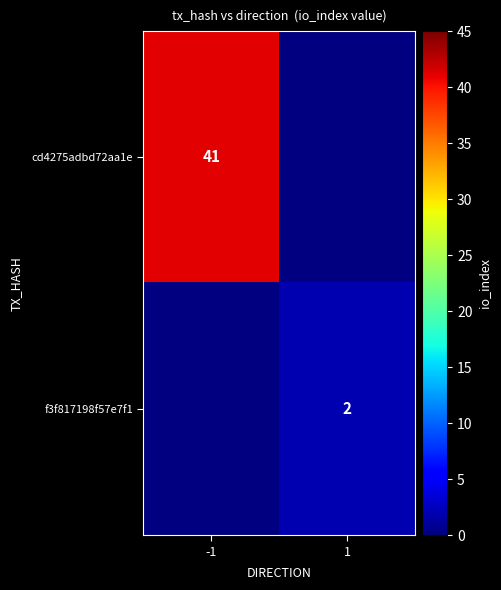

The value of cd4275adbd72aa1e at -1 is 41. True or false?

True